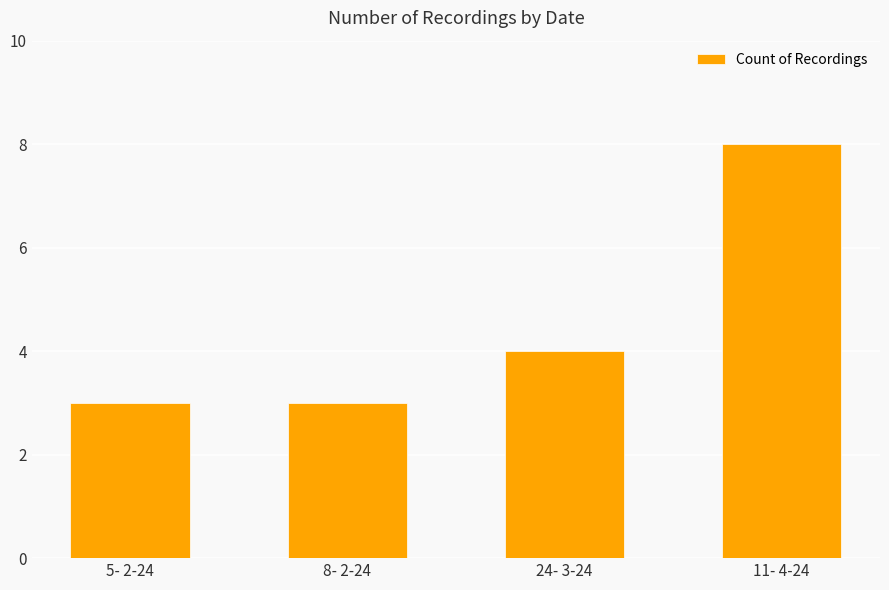

Count the number of categories in the chart.

4